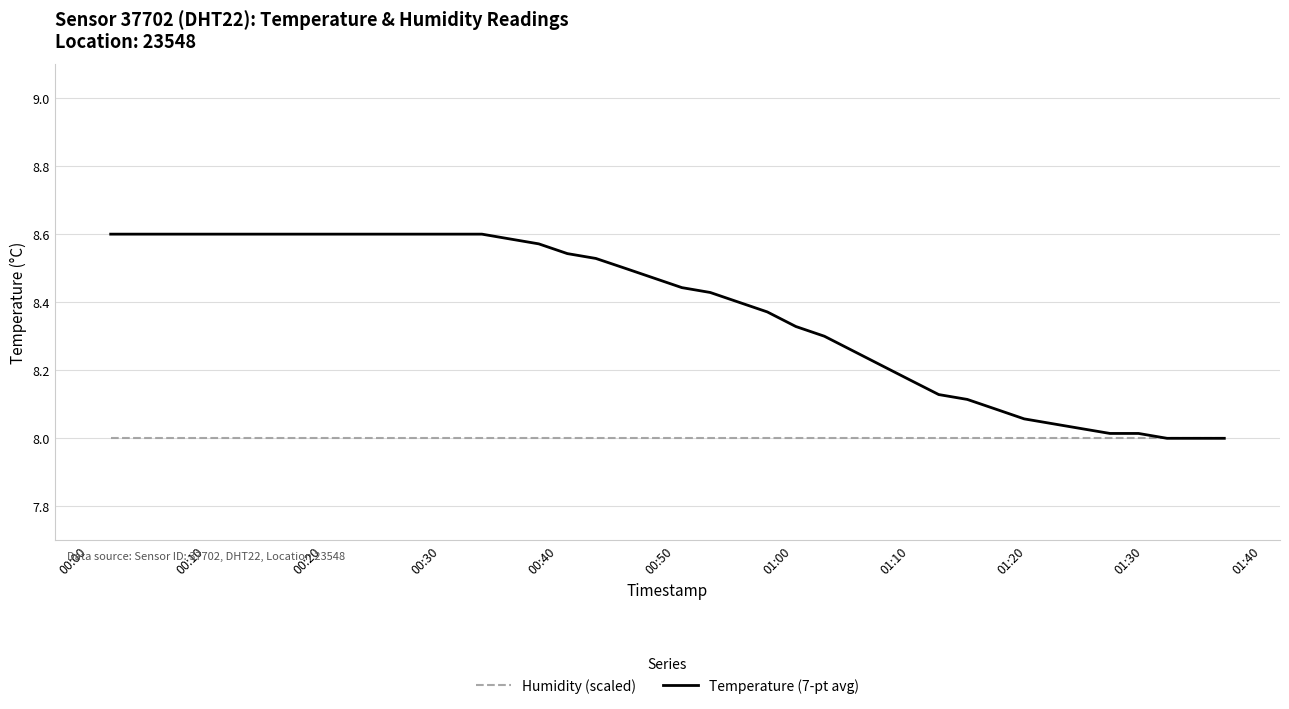

Which series has the largest range (max minus min)?

Temperature (7-pt avg)